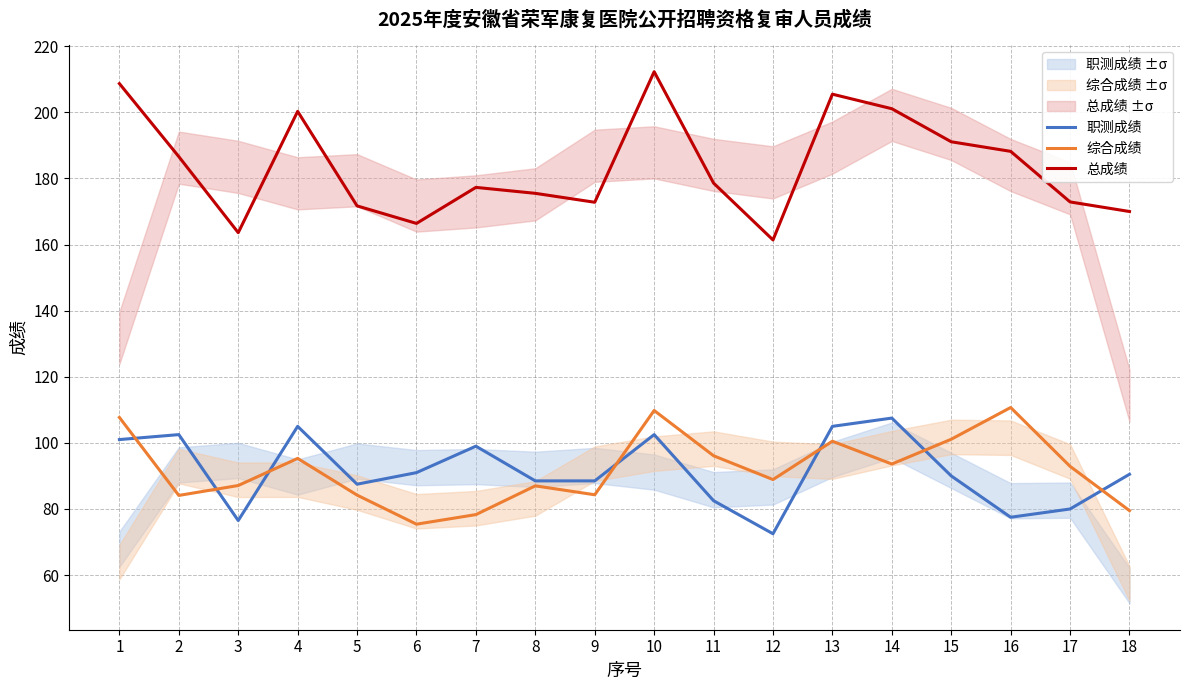

Where is 综合成绩 nearest to the value 93?

17